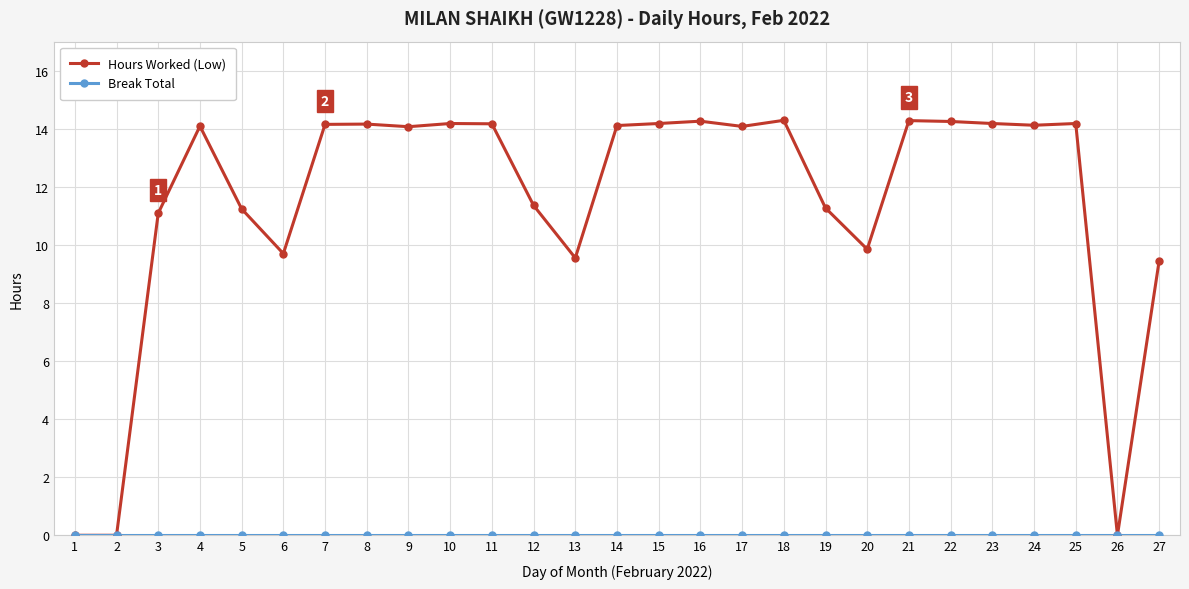

What is the maximum value shown in the chart?

14.3